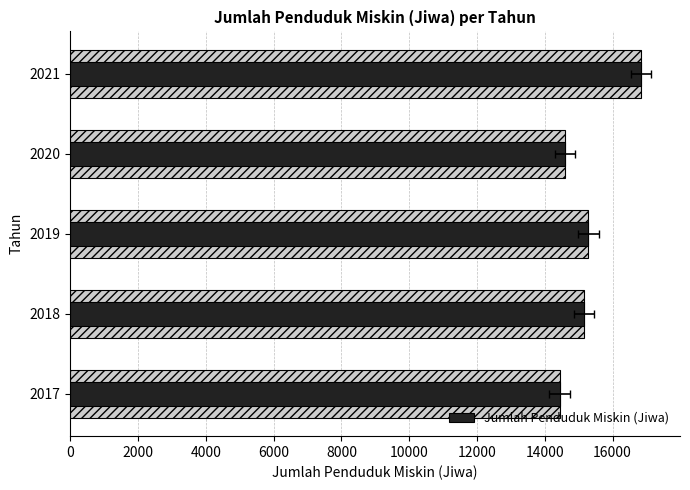

What is the sum of all values?

76328